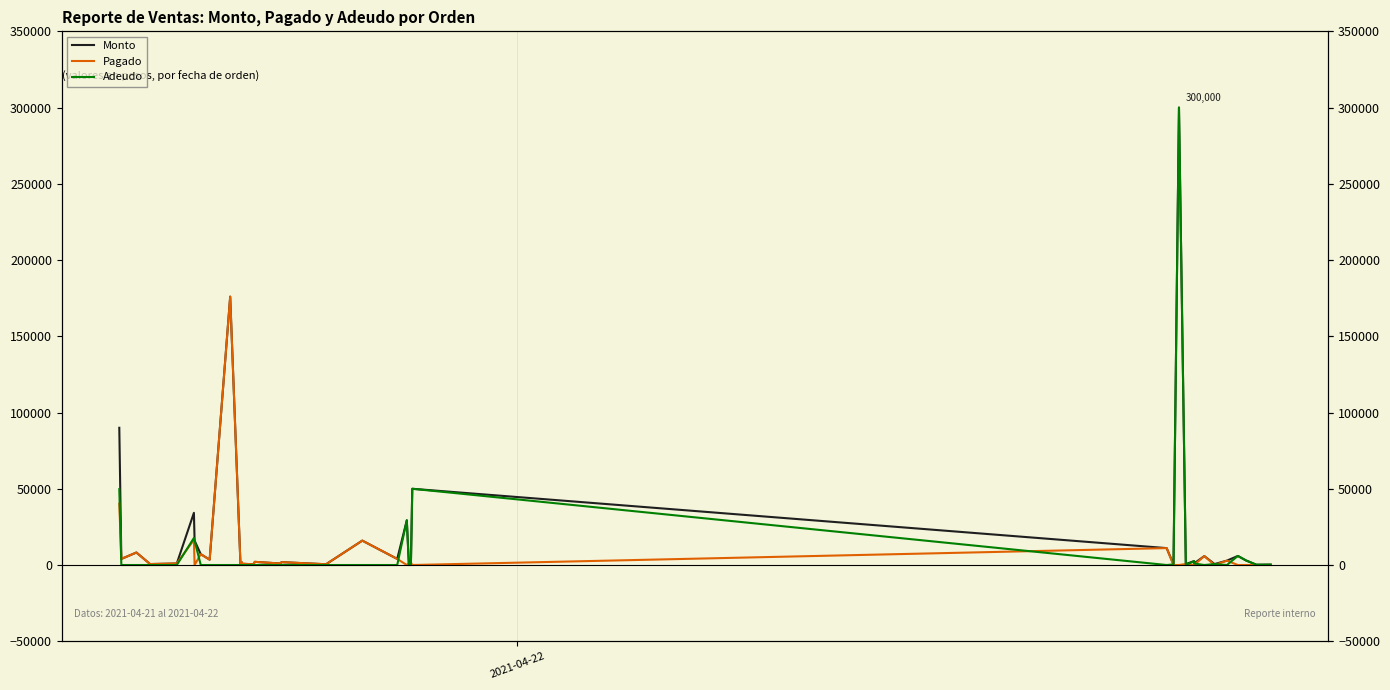

The value of Monto at 36 is 394. True or false?

False